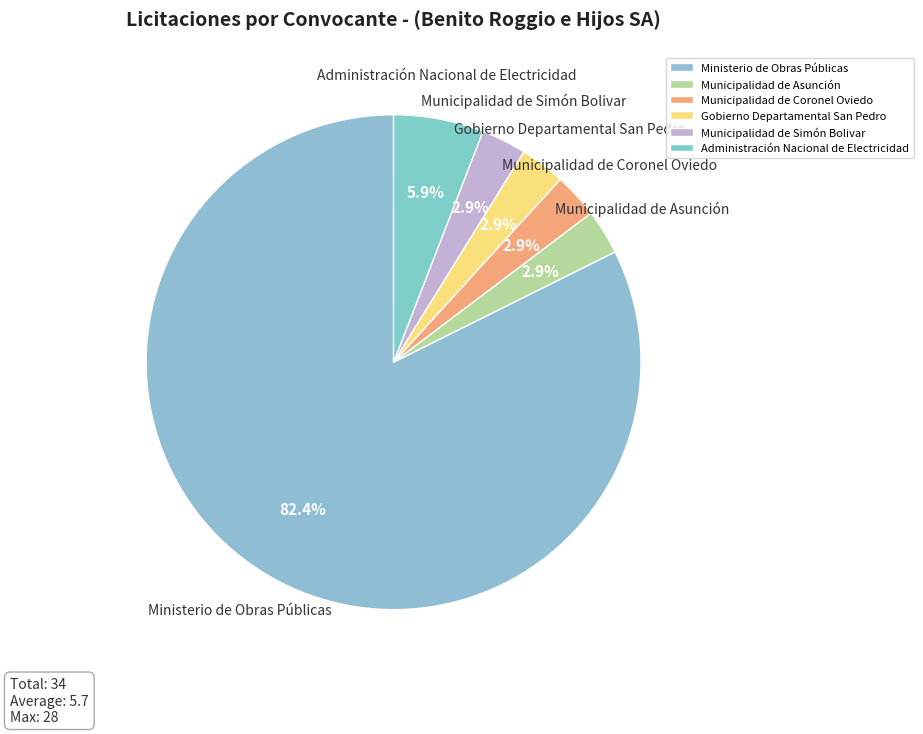

What percentage do Administración Nacional de Electricidad and Municipalidad de Asunción together represent?

8.8%